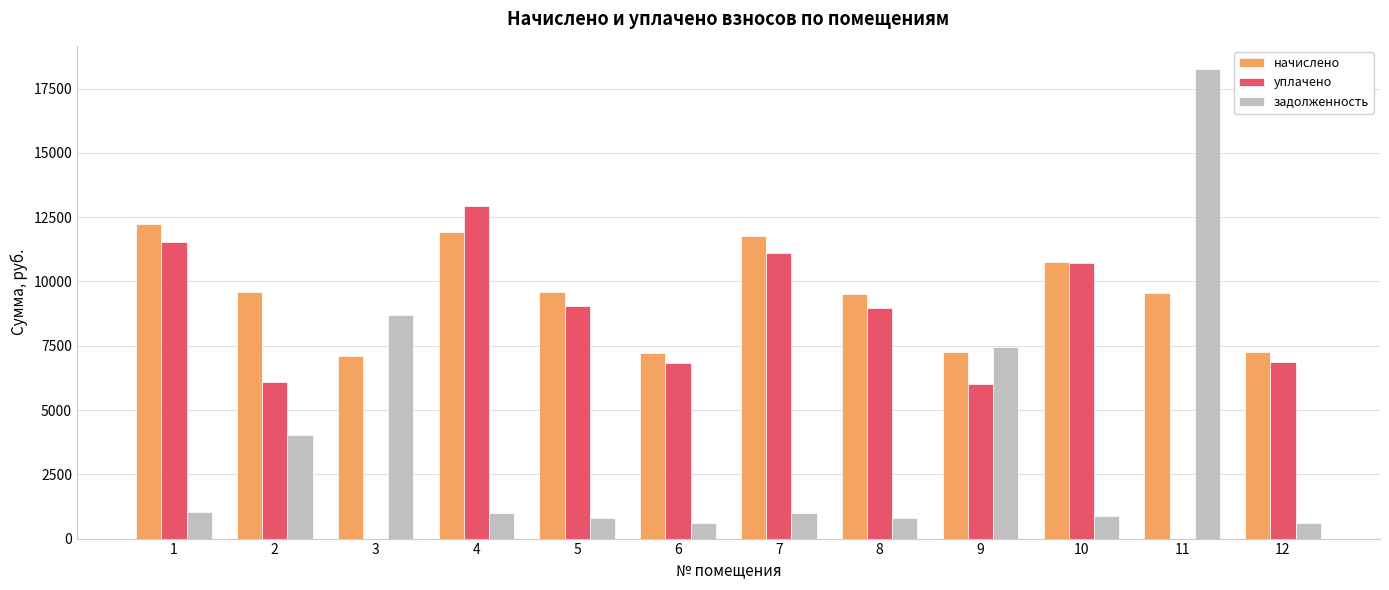

Does the chart contain stacked bars?

No